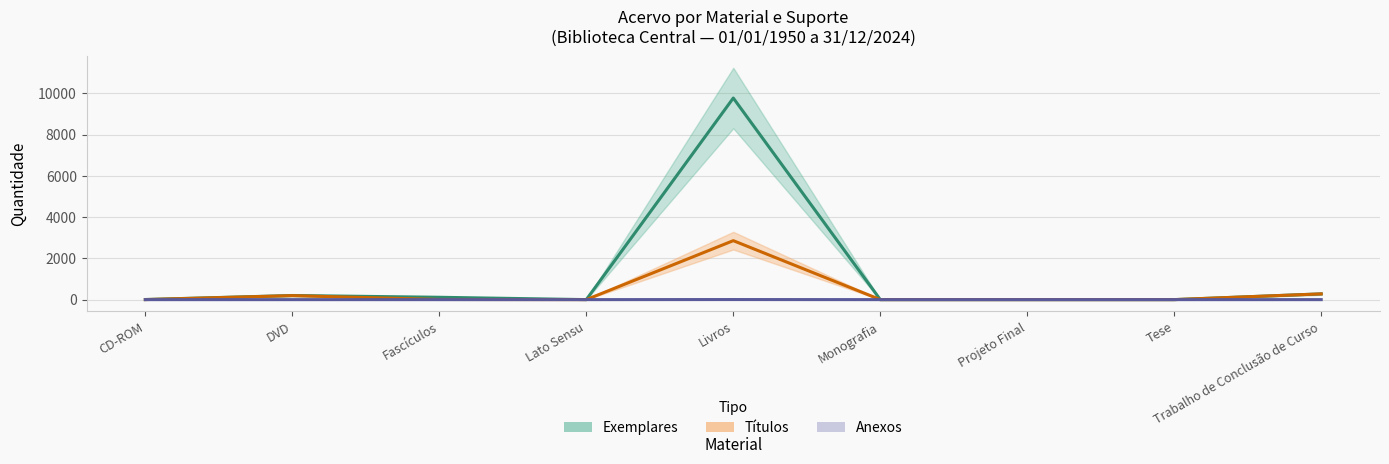

At which label is Anexos closest to 2?

CD-ROM